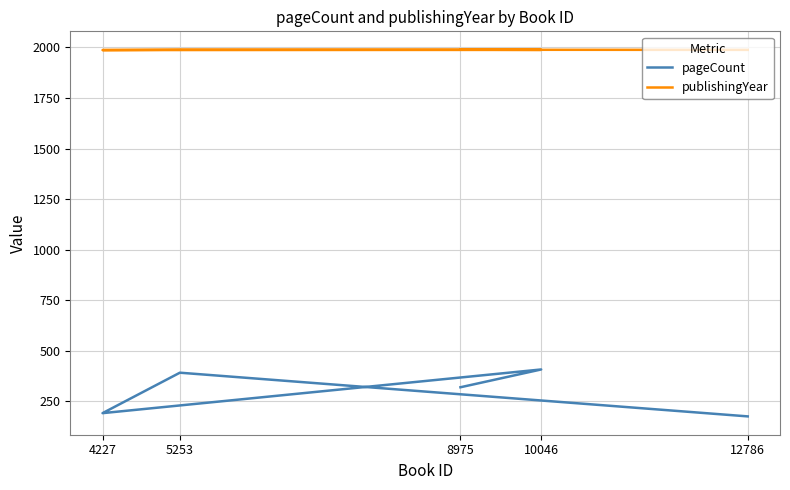

True or false: pageCount and publishingYear intersect in this chart.

False